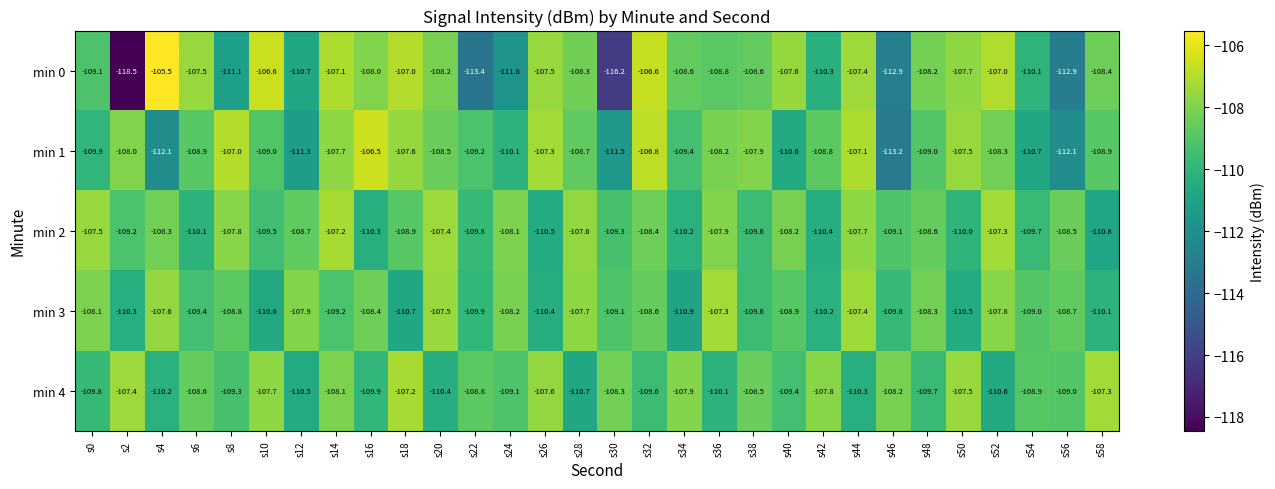

The min 0 series shows -161.8 at s26. True or false?

False